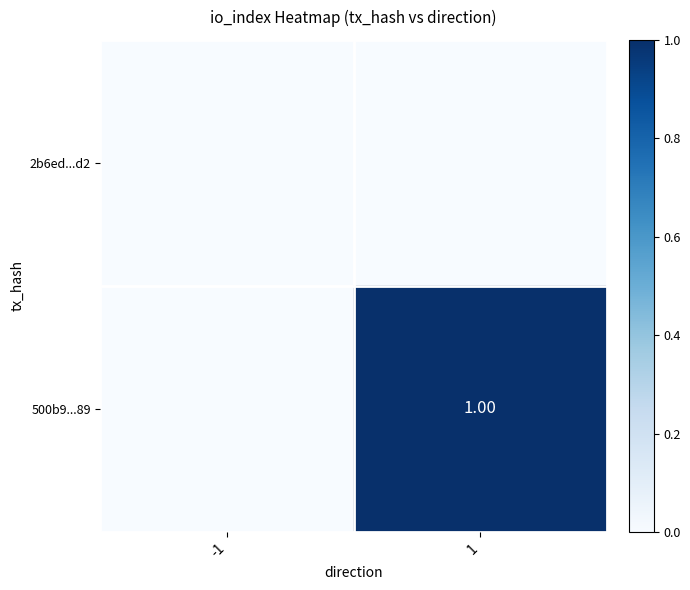

At which category does the chart reach its peak across all series?

1